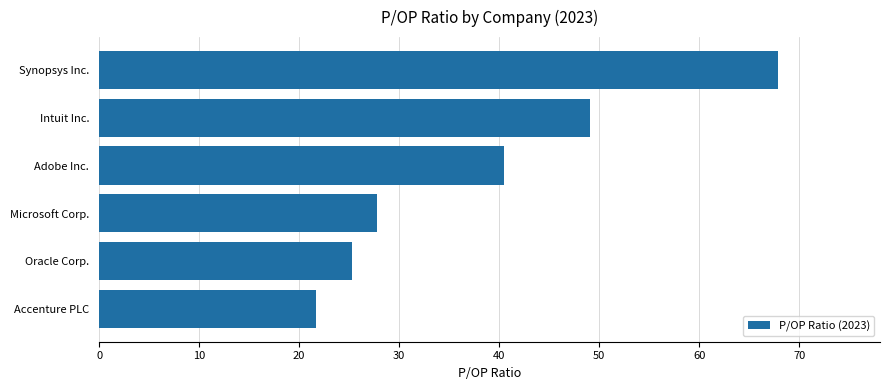

Reading bottom to top, transcribe all the data shown in this chart.

21.7	25.3	27.8	40.5	49.0	67.9